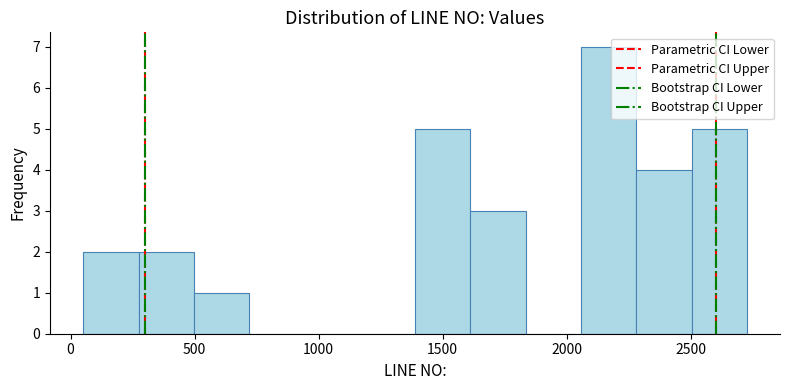

Over which range of the x-axis is the bar tallest?

2050 to 2300